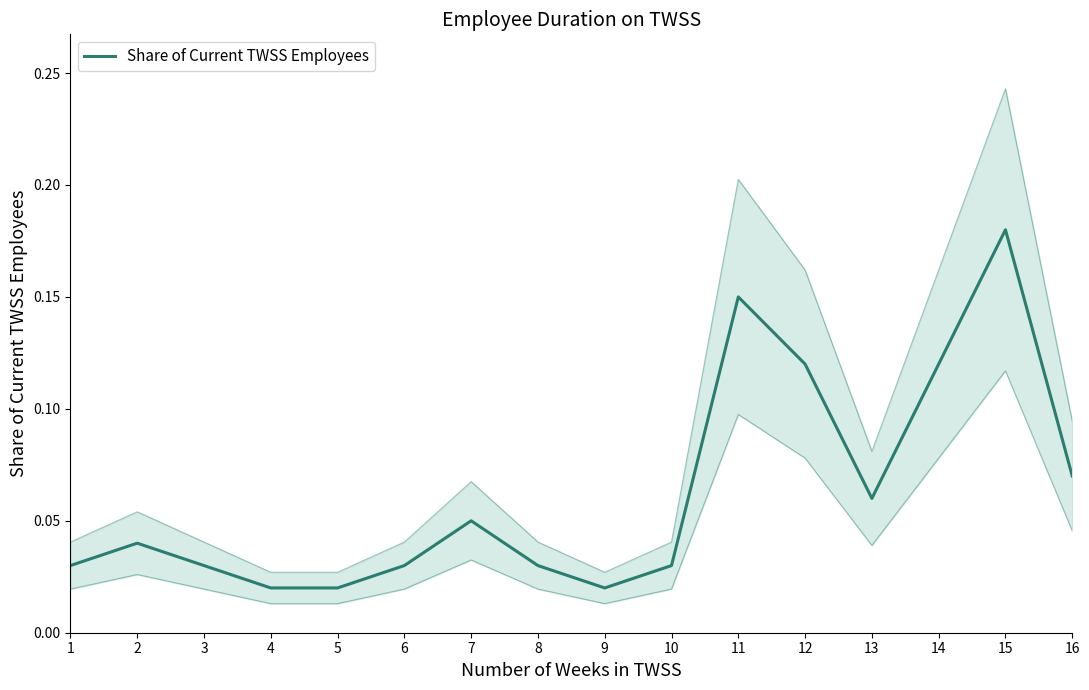

Is this an area chart (filled region under the line)?

No